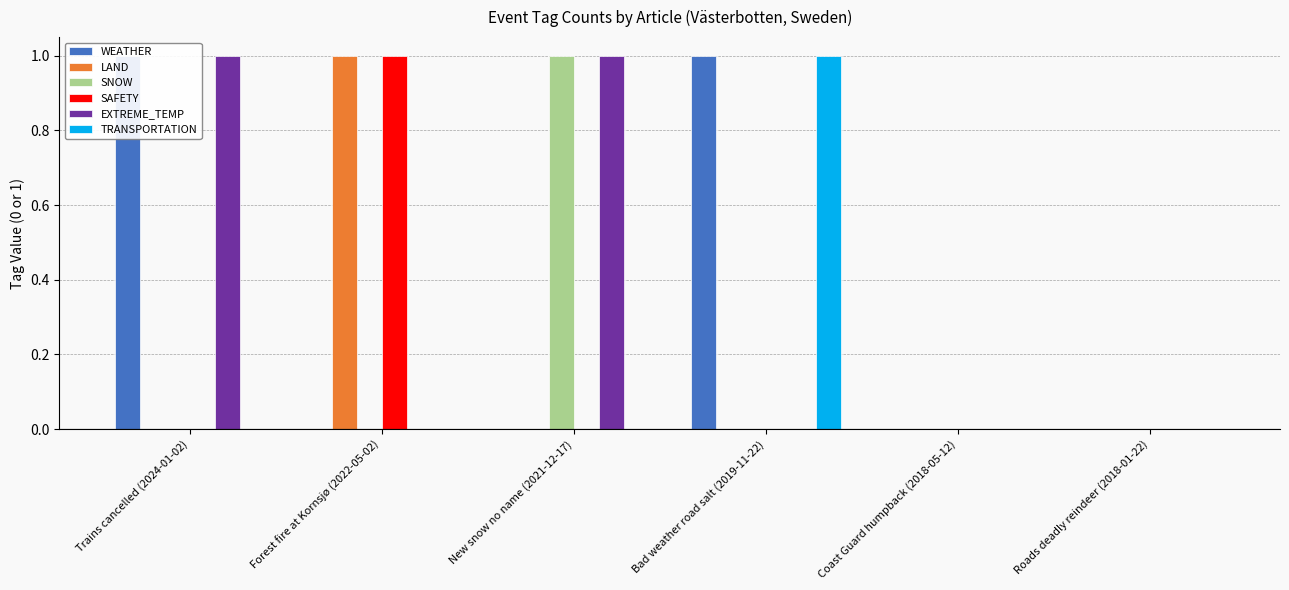

Reading left to right, what are all the values shown in this chart?

WEATHER: 1	0	0	1	0	0
LAND: 0	1	0	0	0	0
SNOW: 0	0	1	0	0	0
SAFETY: 0	1	0	0	0	0
EXTREME_TEMP: 1	0	1	0	0	0
TRANSPORTATION: 0	0	0	1	0	0